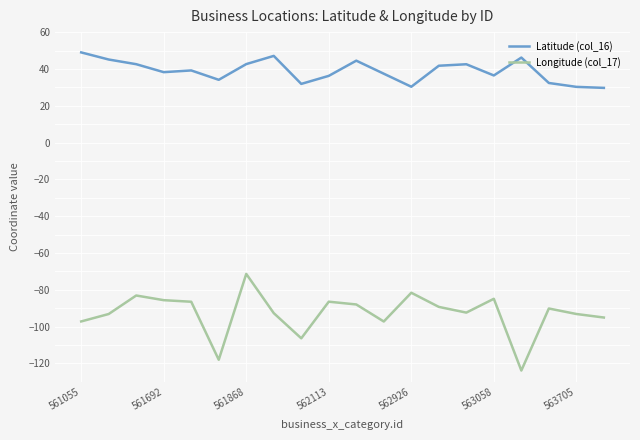

What is the difference between the maximum and minimum values in the Longitude (col_17) series?

52.5